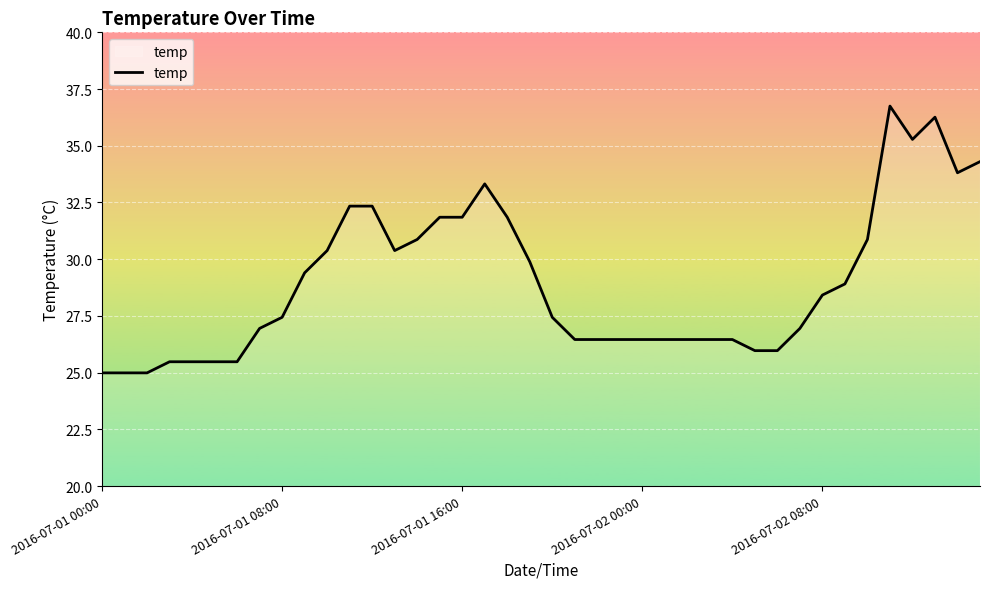

What is the maximum value shown in the chart?

36.8